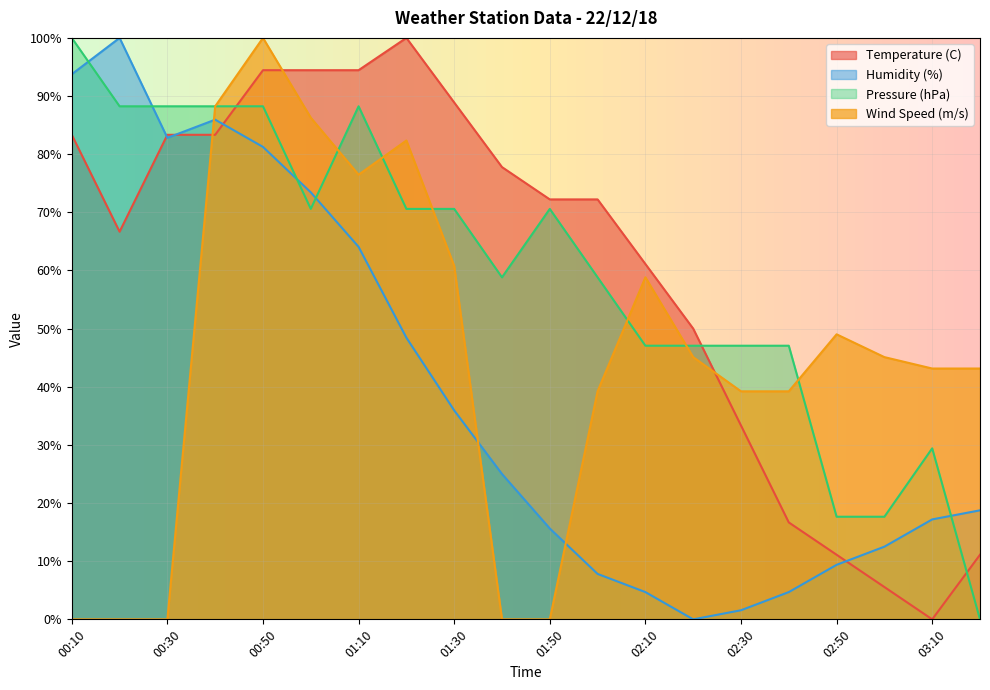

What is the label of the 14th point from the right?

01:10